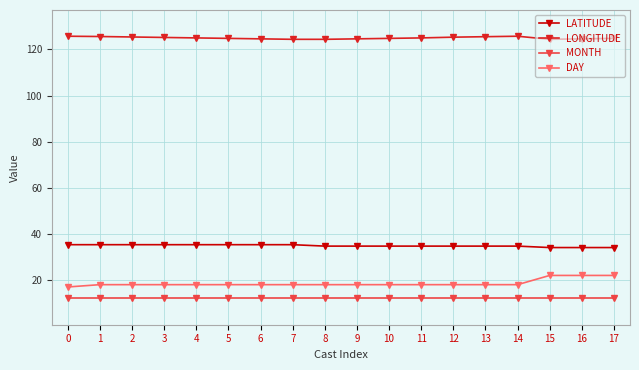

What is the sum of the MONTH values at 2 and 4?

24.0